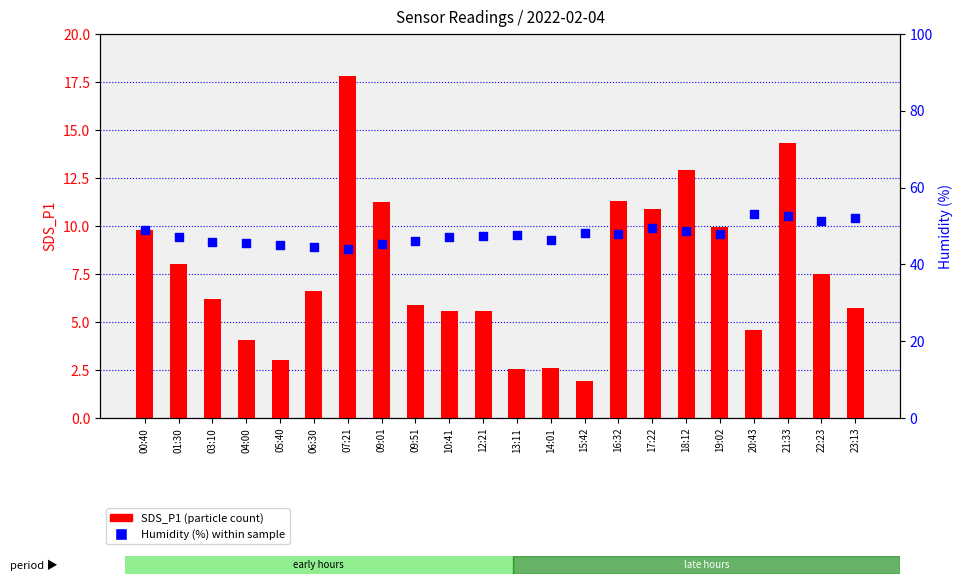

What is the total value across all series at 17:22?

60.3